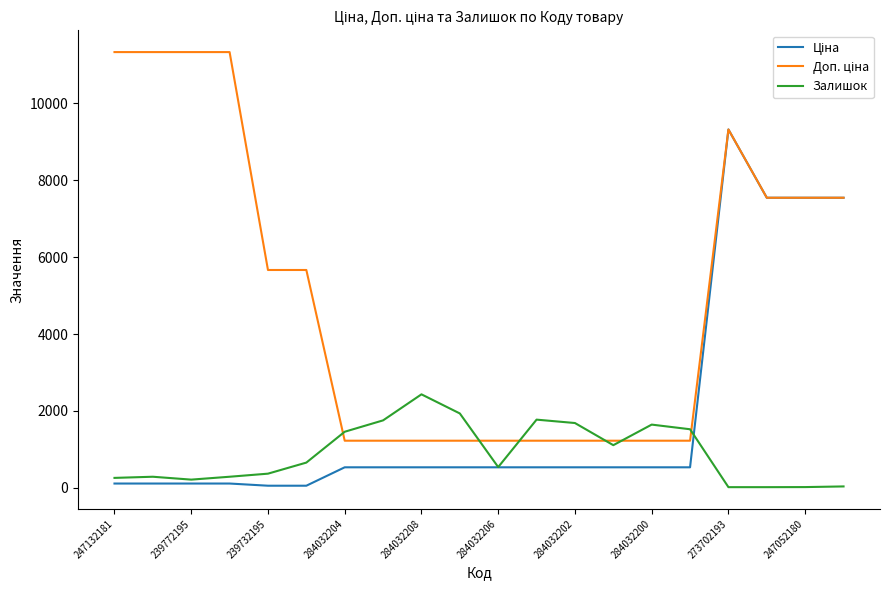

What is the greatest value displayed?

11334.0